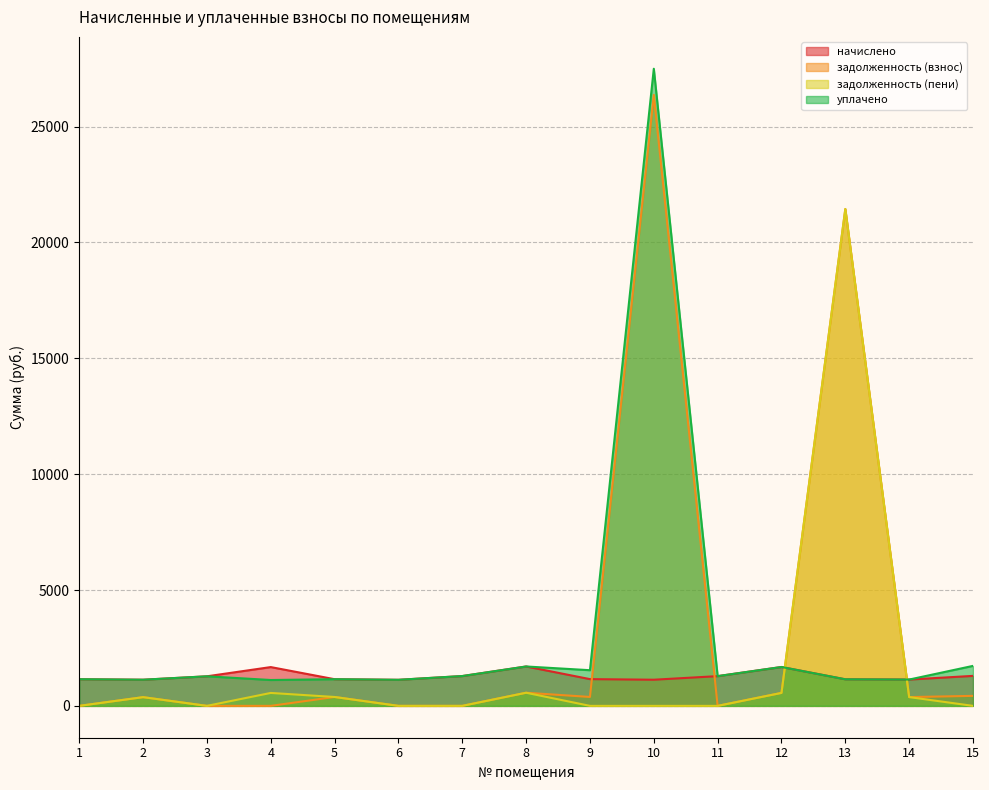

What is the difference between the maximum and minimum values in the уплачено series?

26379.1